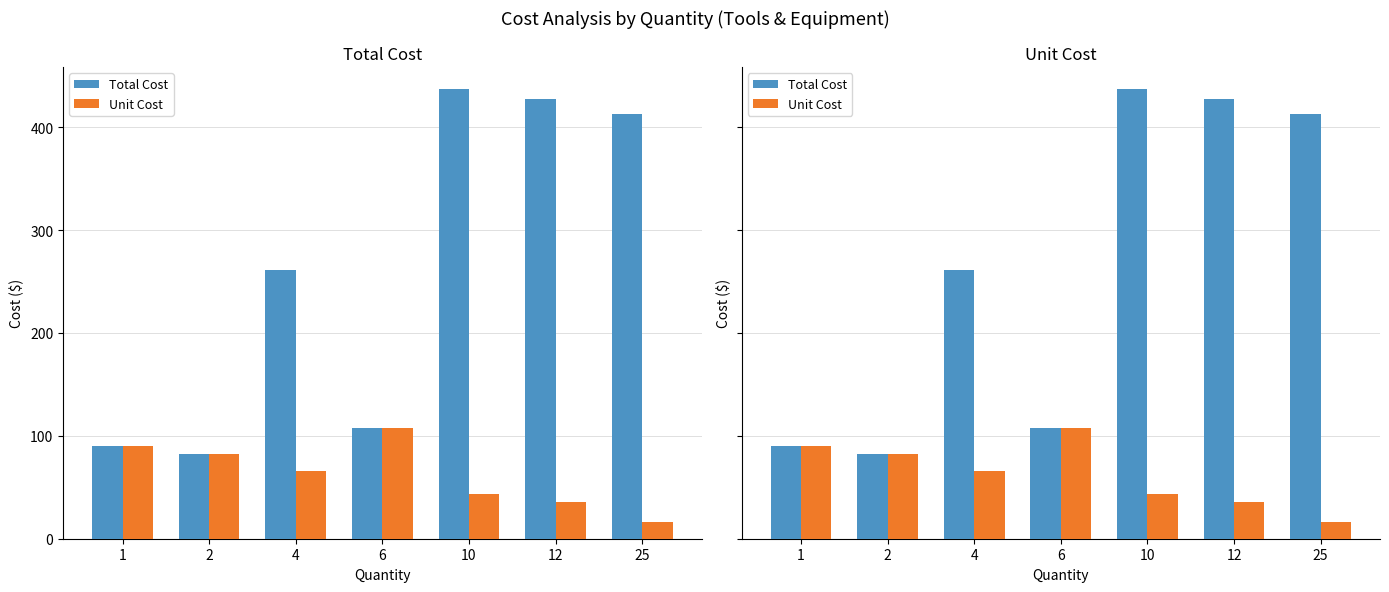

What is the difference between the highest and lowest values at 12?

391.5